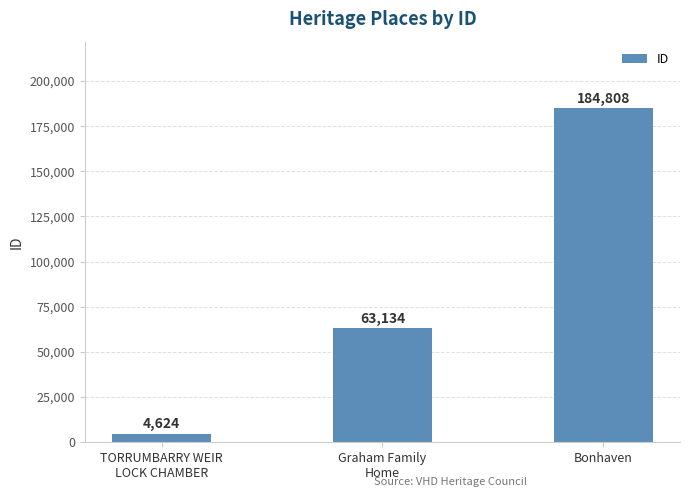

Rank the categories by value from highest to lowest.

Bonhaven, Graham Family
Home, TORRUMBARRY WEIR
LOCK CHAMBER